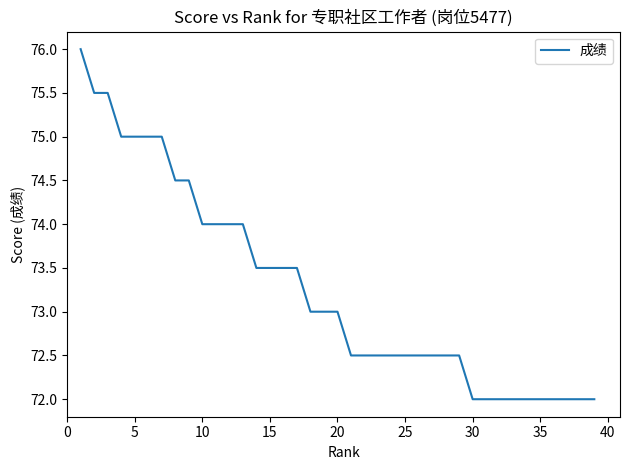

Count the number of data series in this chart.

1